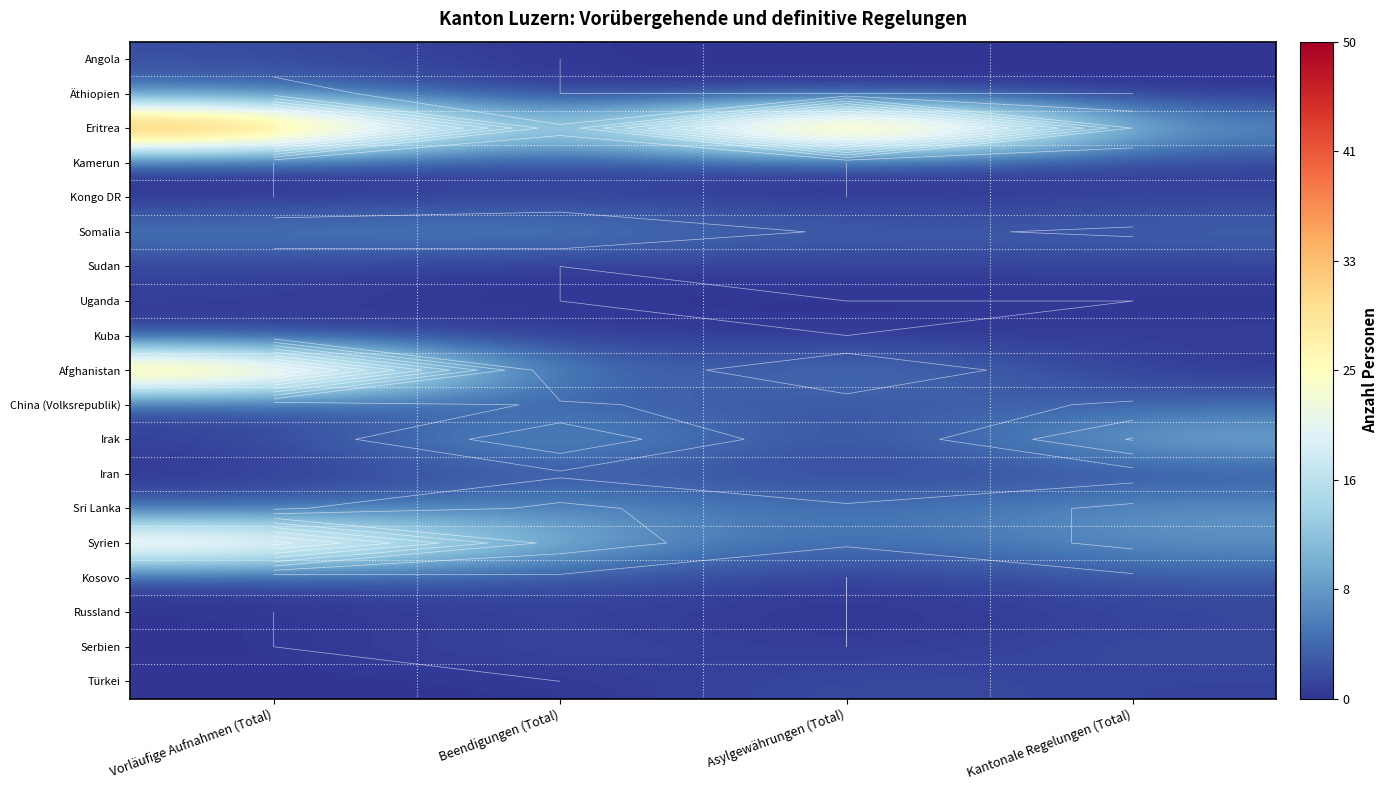

Rank the series at Kantonale Regelungen (Total) from highest to lowest value.

Irak, Sri Lanka, Syrien, Eritrea, Somalia, China (Volksrepublik), Kosovo, Iran, Serbien, Kamerun, Kongo DR, Sudan, Kuba, Russland, Türkei, Angola, Äthiopien, Uganda, Afghanistan